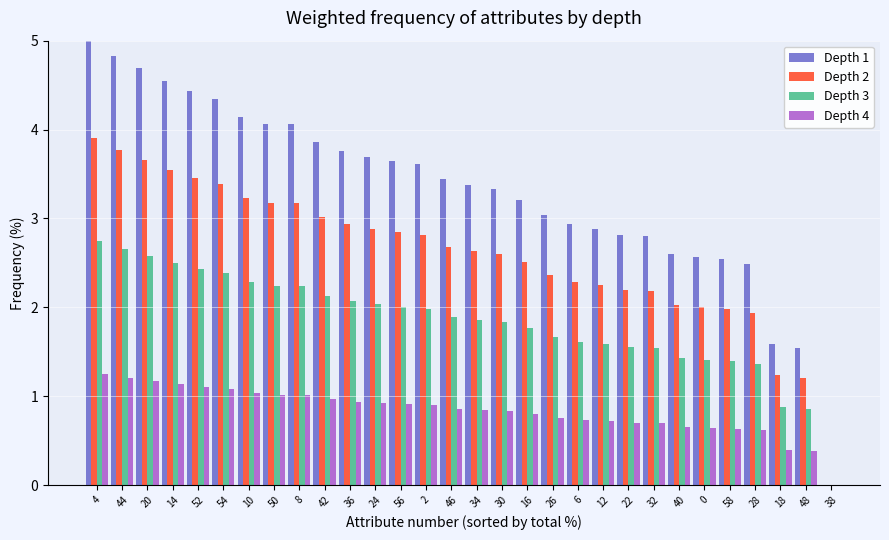

Which series changed the most between 20 and 12?

Depth 1